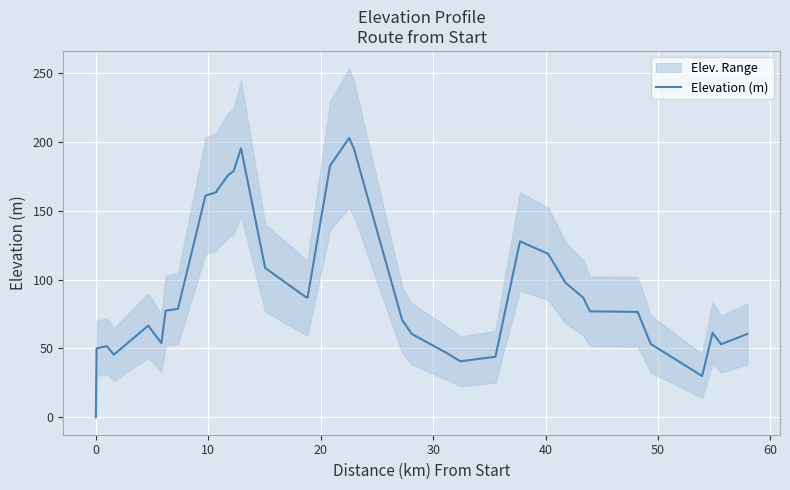

What is the average value?

96.3